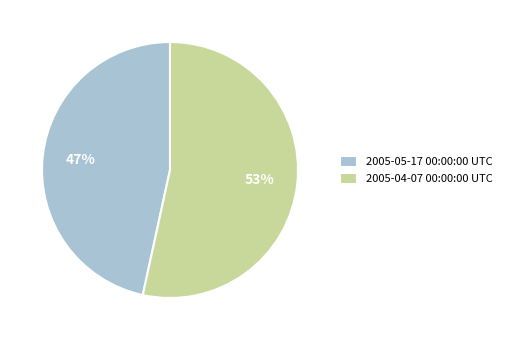

To the nearest percent, what is the average slice percentage?

50%